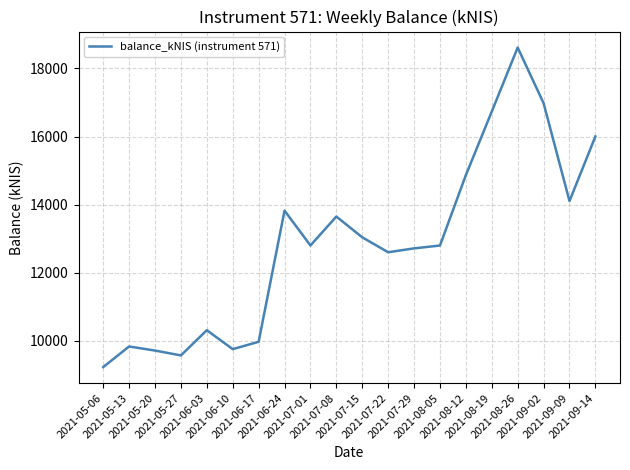

Which has a higher value, 2021-05-13 or 2021-09-02?

2021-09-02